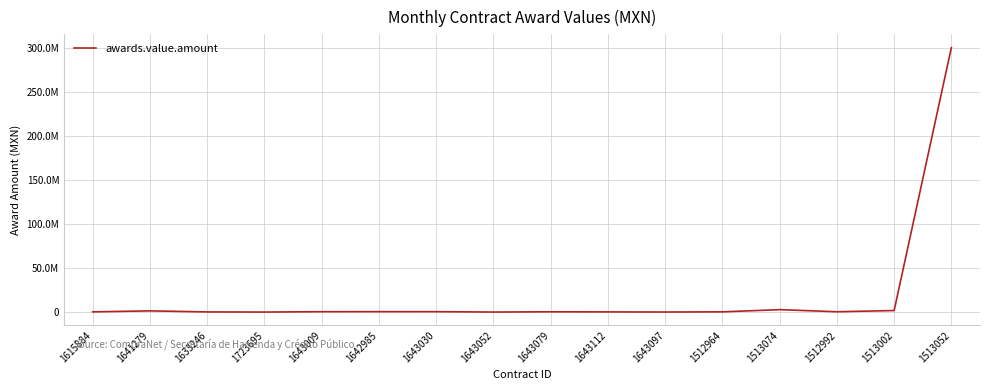

The chart shows a value of 169492.1 at 1643112. True or false?

True